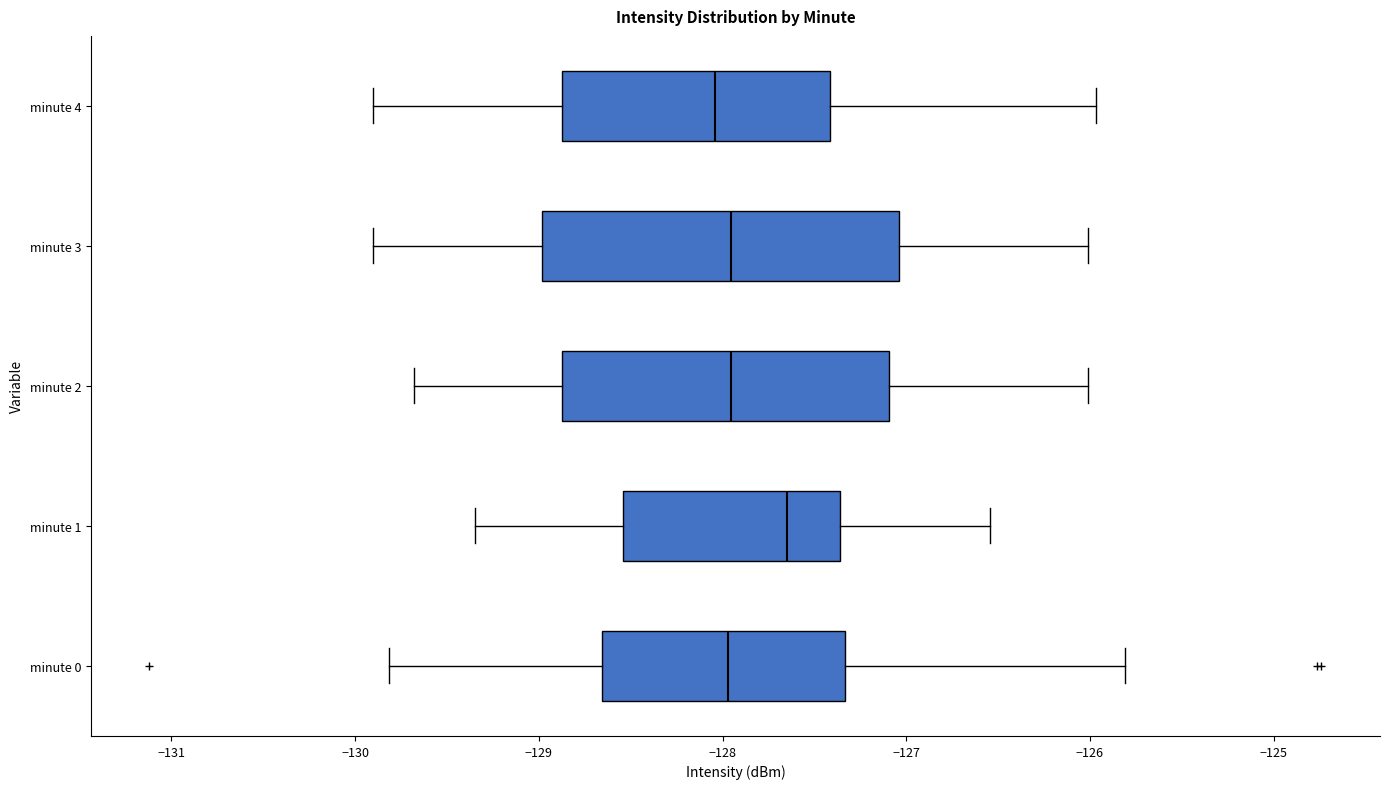

Reading bottom to top, read every box against the x-axis: the position of its median line, the range the box covers, and the ends of its whiskers. The values are not printed on the chart, so give them approximately, as read against the axis.

minute 0: median -128.0, box -128.7 to -127.3, whiskers -129.8 to -125.8
minute 1: median -127.6, box -128.5 to -127.4, whiskers -129.3 to -126.5
minute 2: median -128.0, box -128.9 to -127.1, whiskers -129.7 to -126.0
minute 3: median -128.0, box -129.0 to -127.0, whiskers -129.9 to -126.0
minute 4: median -128.0, box -128.9 to -127.4, whiskers -129.9 to -126.0